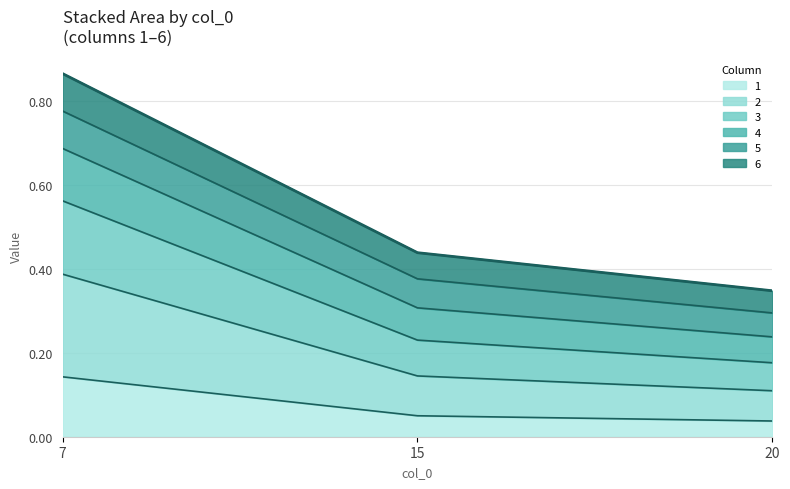

Rank the categories by 6 value from lowest to highest.

20, 15, 7